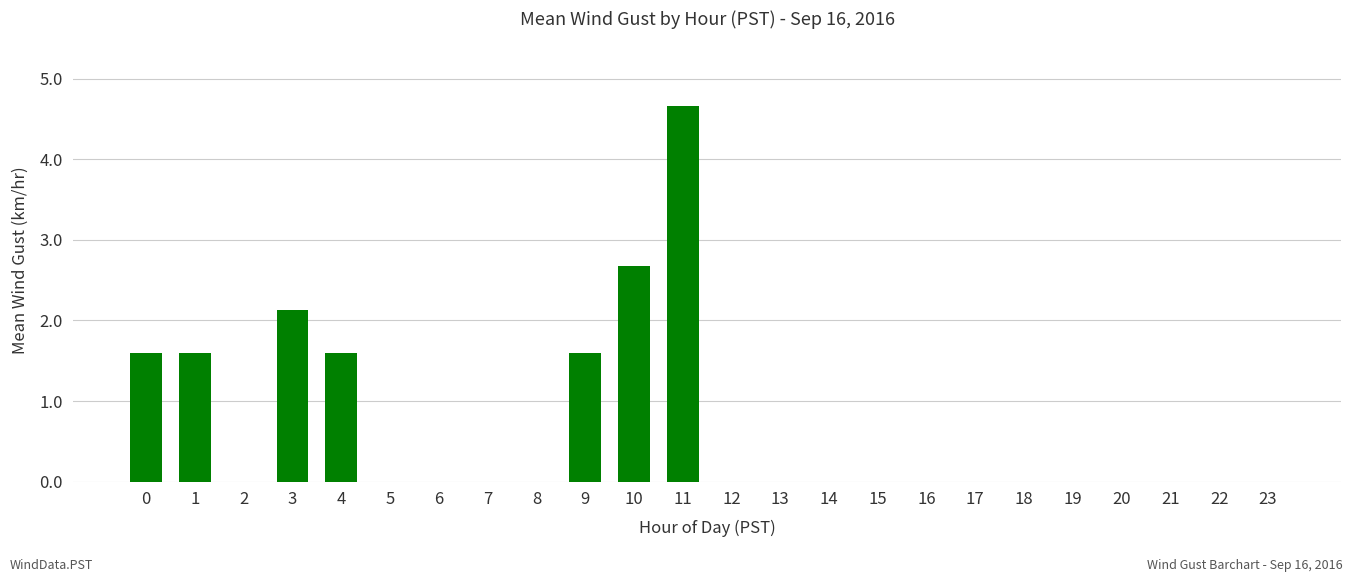

At which label is the value closest to 2?

3